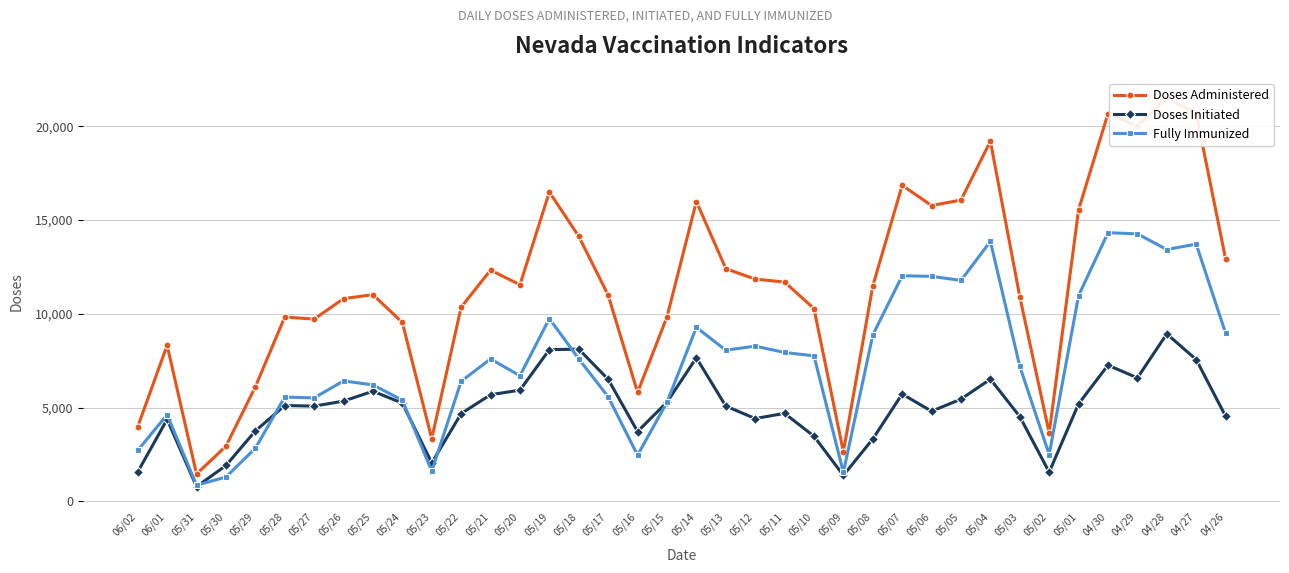

Is it true that Doses Initiated equals 8088 at 05/19?

True